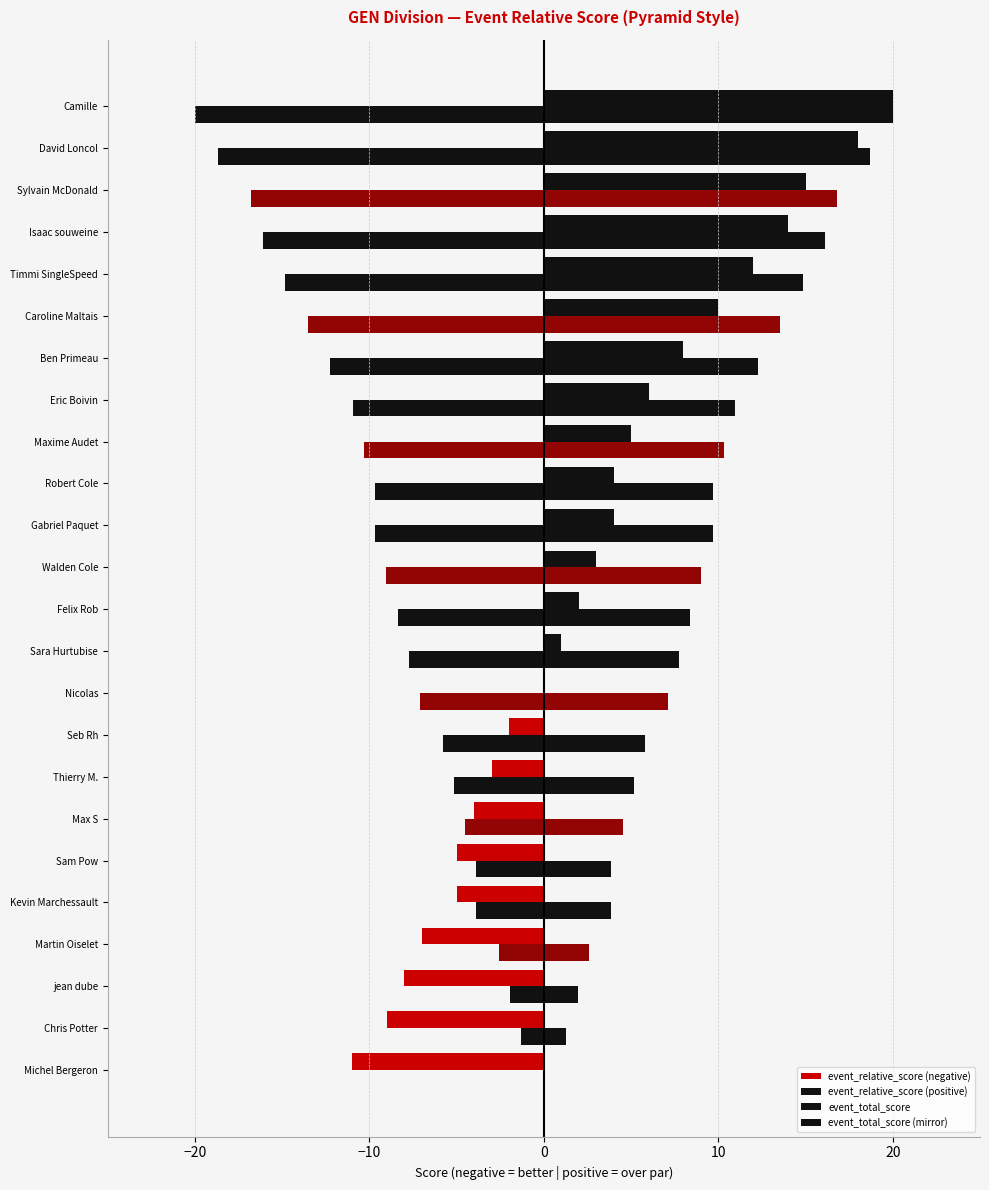

The value of event_total_score (mirror) at Isaac souweine is -16.1. True or false?

True